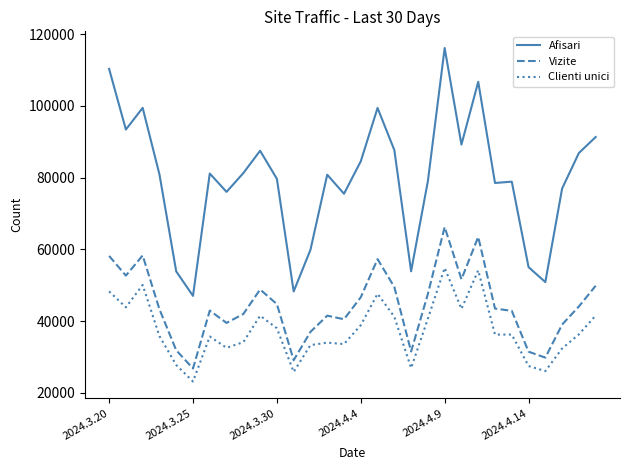

What is the average value of the Vizite series?

44414